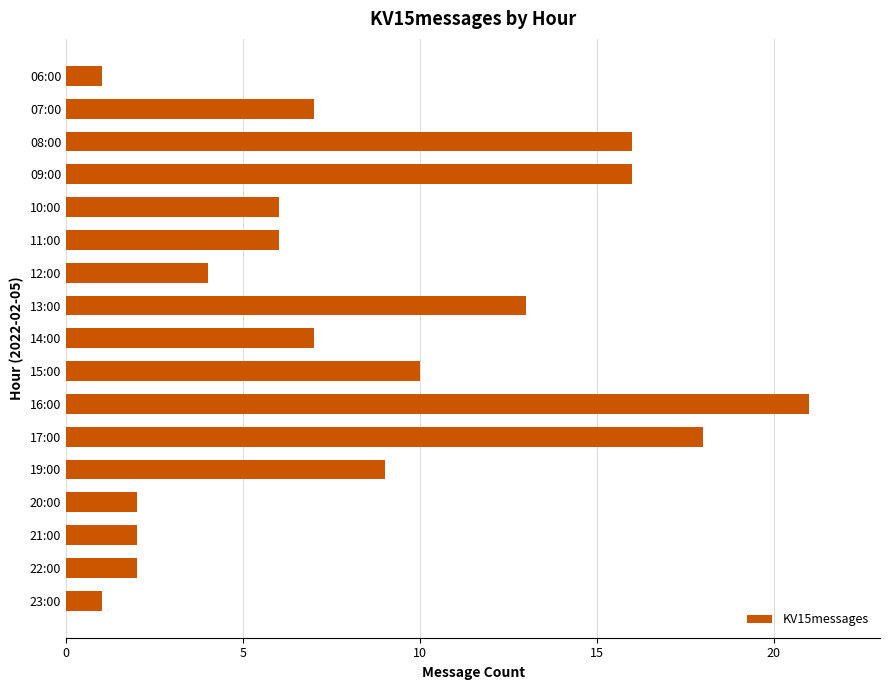

What is the value of the 17th bar from the top?

1